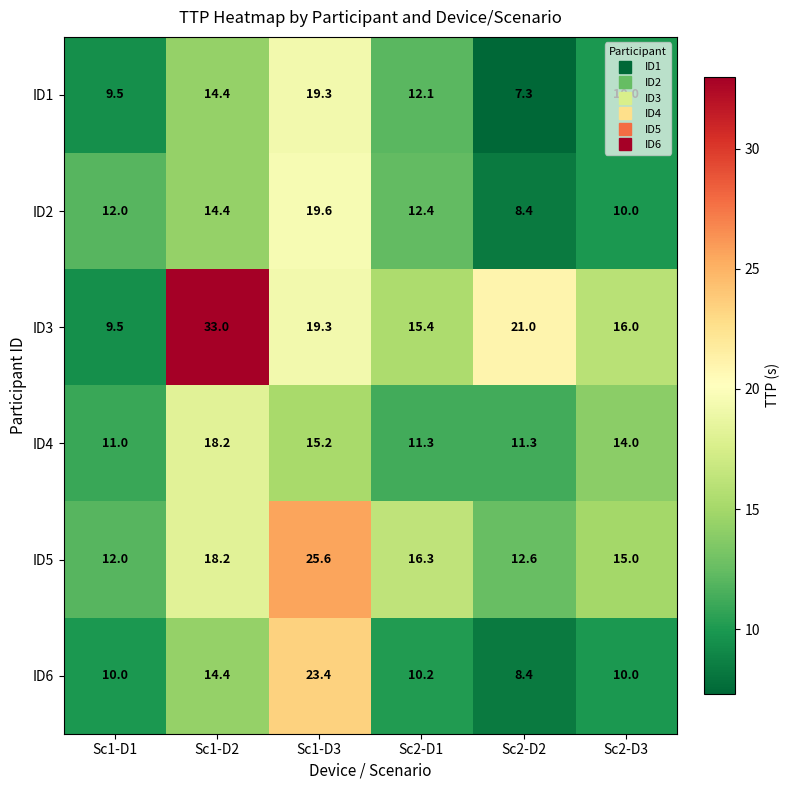

List the series in order of their peak value, lowest first.

ID4, ID1, ID2, ID6, ID5, ID3